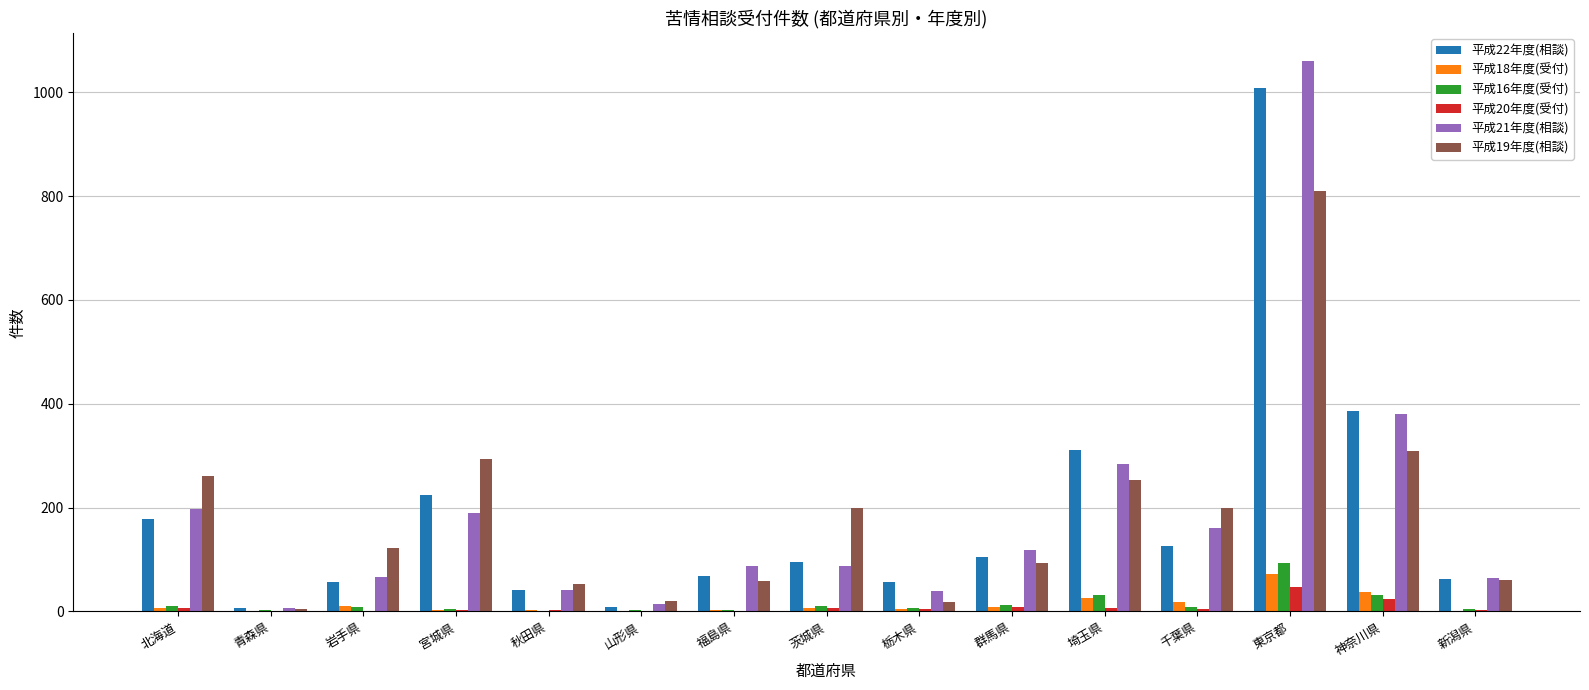

Is it true that 平成22年度(相談) equals 1009 at 東京都?

True